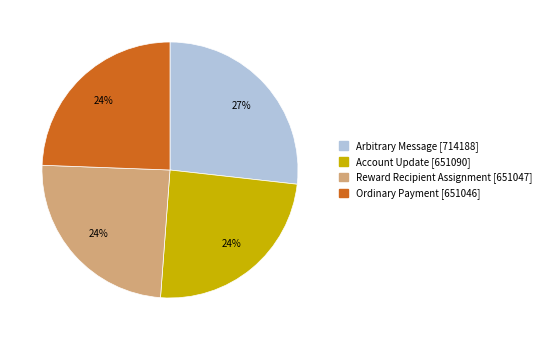

Is there any slice that represents more than half of the pie?

No